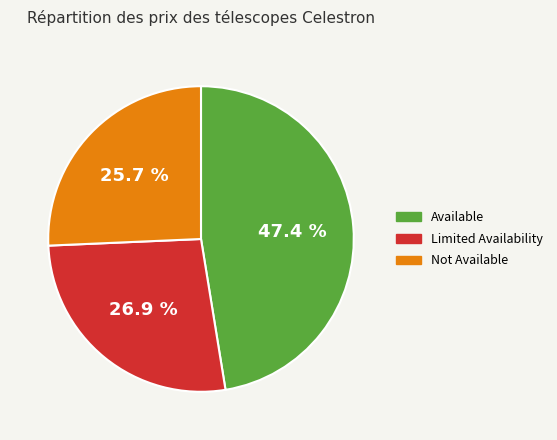

Count the number of slices in the pie.

3